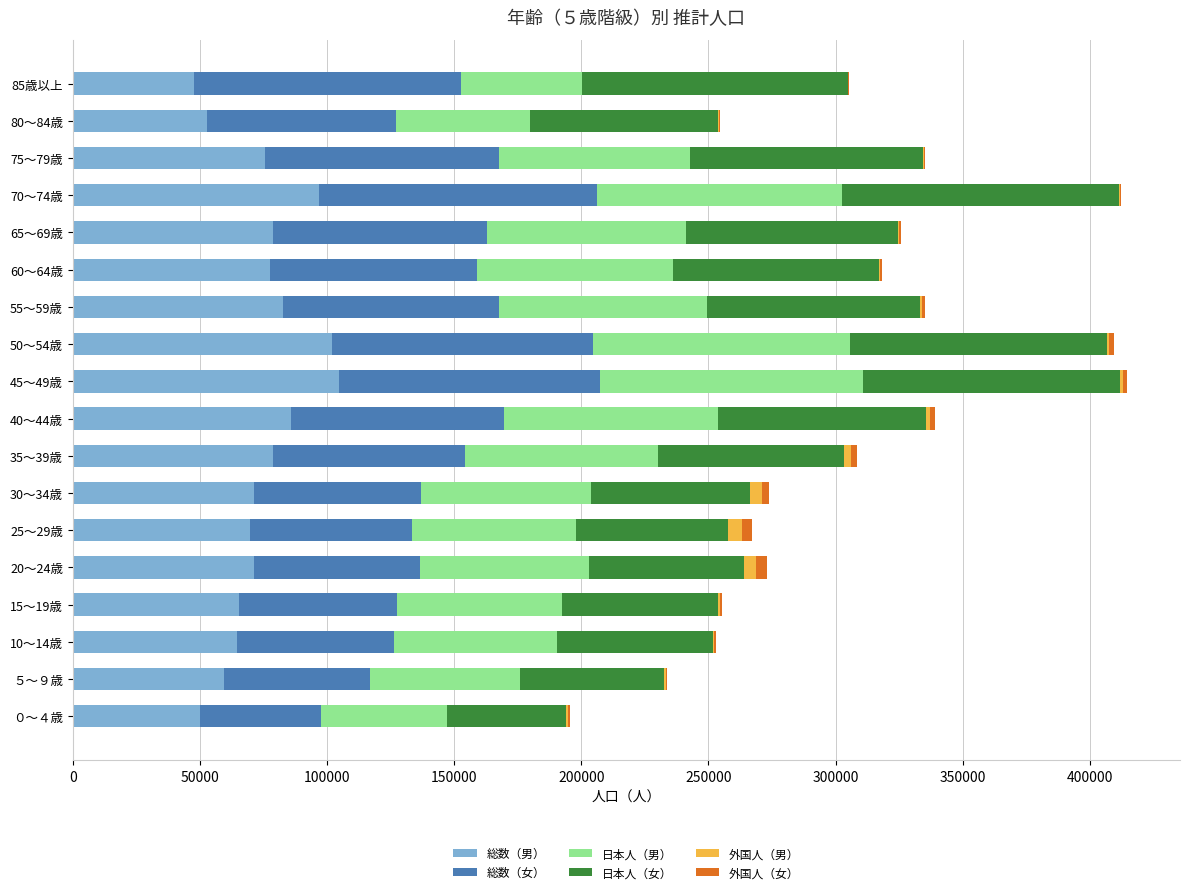

The value of 総数（男） at 45～49歳 is 104690.6. True or false?

True